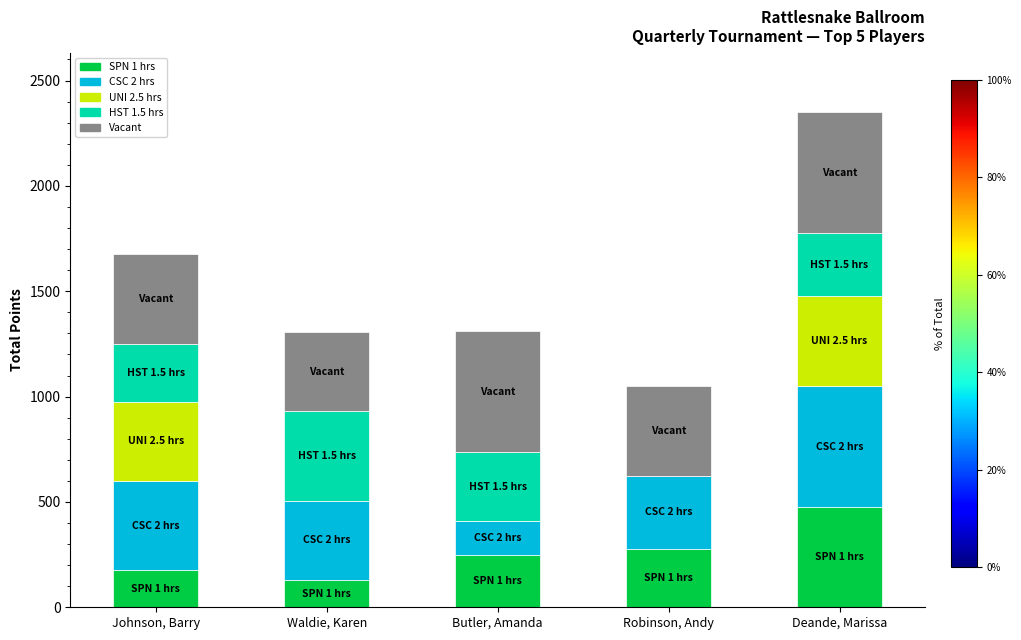

What is the total value across all series at Butler, Amanda?

1310